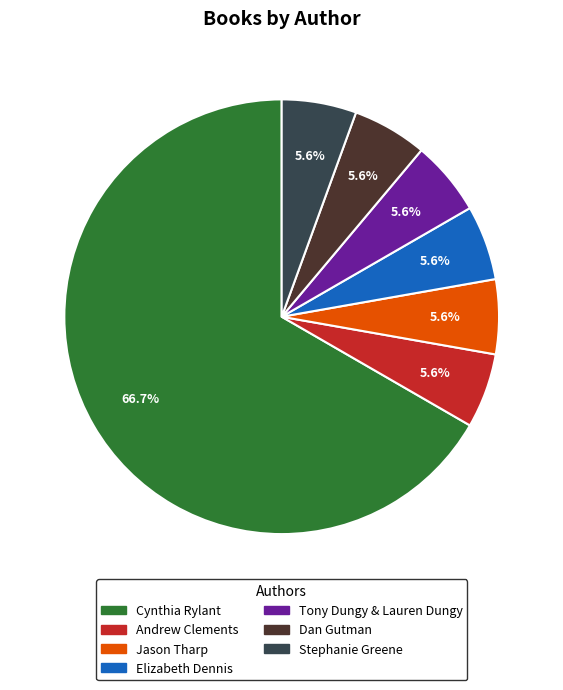

Approximately how many times larger is the value at Elizabeth Dennis compared to Dan Gutman?

1.0